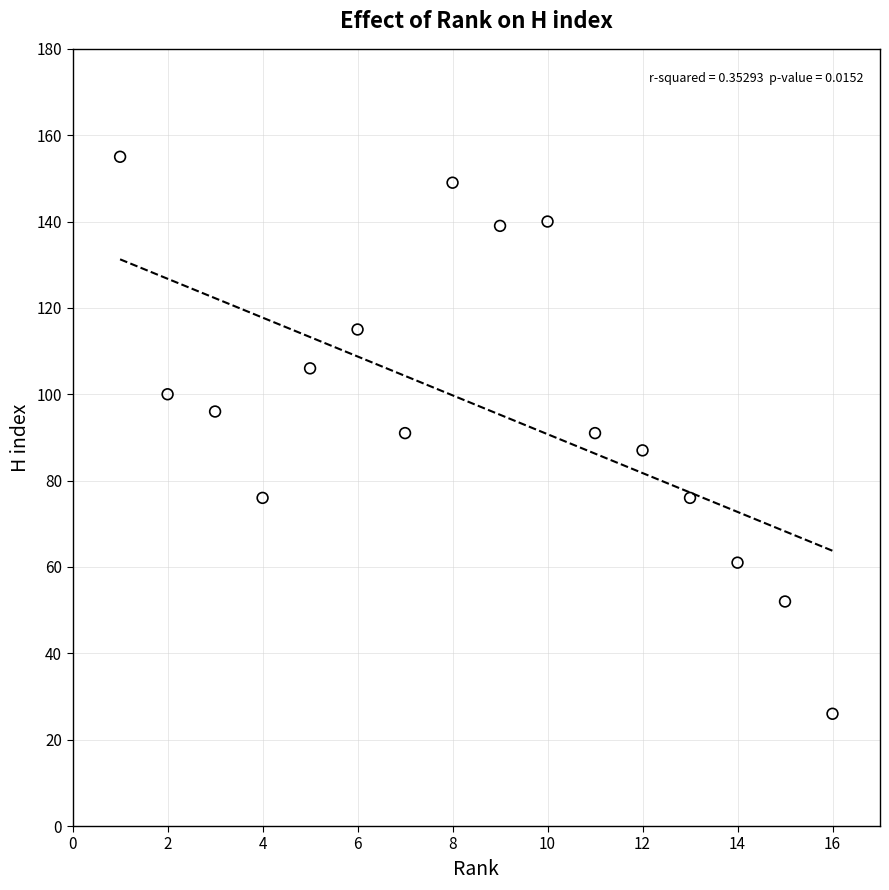

What is the range of Y values (max minus min)?

129